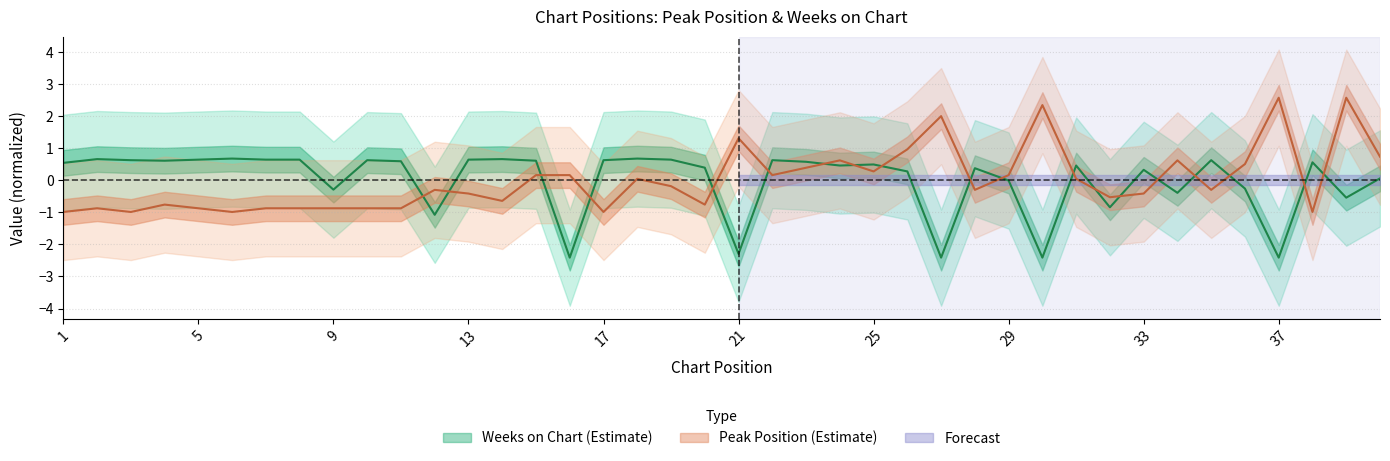

Reading left to right, list all the values displayed in this chart.

Peak Position: -1.0	-0.9	-1.0	-0.8	-0.9	-1.0	-0.9	-0.9	-0.9	-0.9	-0.9	-0.3	-0.4	-0.6	0.2	0.2	-1.0	0.0	-0.2	-0.8	1.3	0.2	0.4	0.6	0.3	1.0	2.0	-0.3	0.2	2.3	0.0	-0.5	-0.4	0.6	-0.3	0.5	2.6	-1.0	2.6	0.7
Weeks on Chart: 0.5	0.7	0.6	0.6	0.6	0.7	0.6	0.6	-0.3	0.6	0.6	-1.1	0.6	0.7	0.6	-2.4	0.6	0.7	0.6	0.4	-2.3	0.6	0.6	0.5	0.5	0.3	-2.4	0.4	-0.0	-2.4	0.5	-0.8	0.3	-0.4	0.6	-0.3	-2.4	0.6	-0.5	0.1